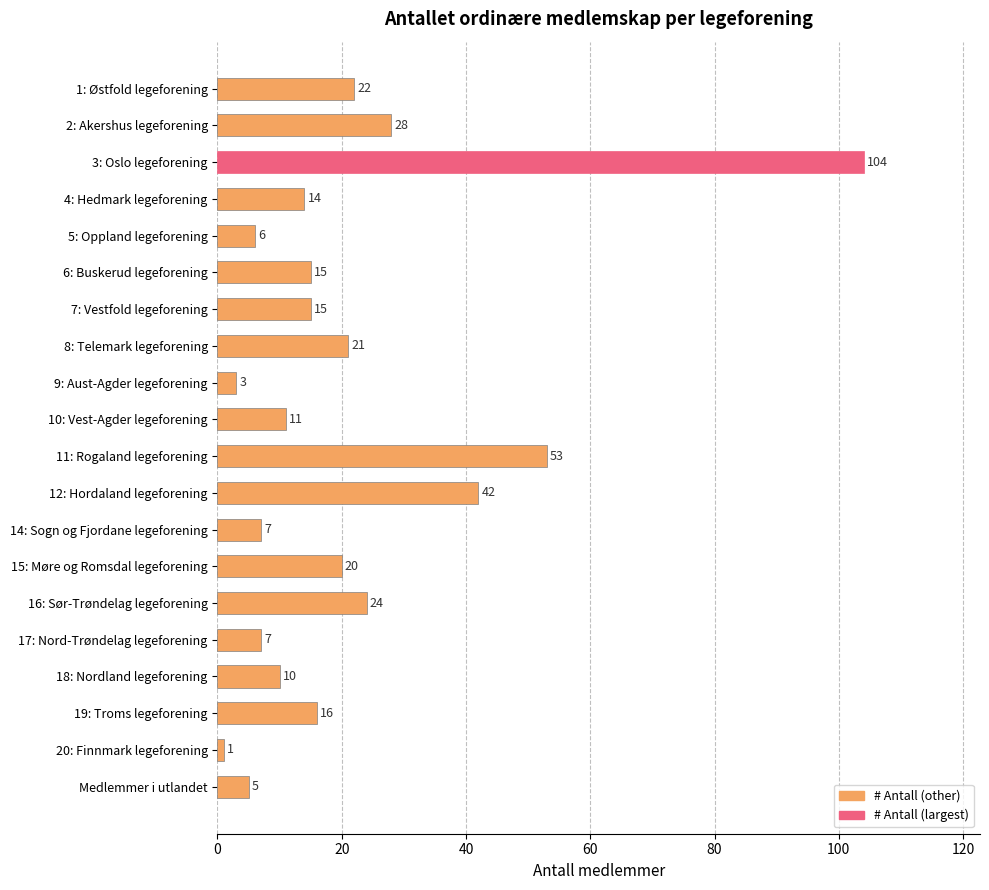

What is the value of the 18th bar from the top?

16